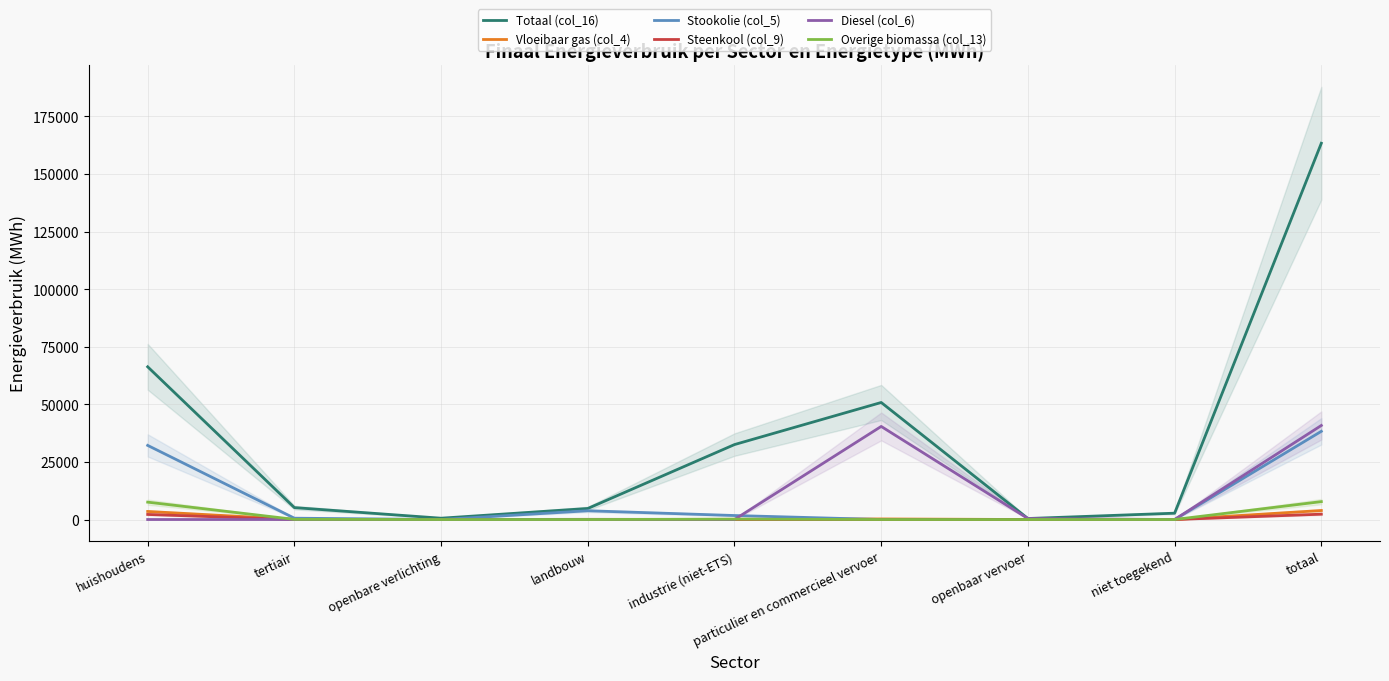

At which label is Stookolie (col_5) closest to 19145?

huishoudens